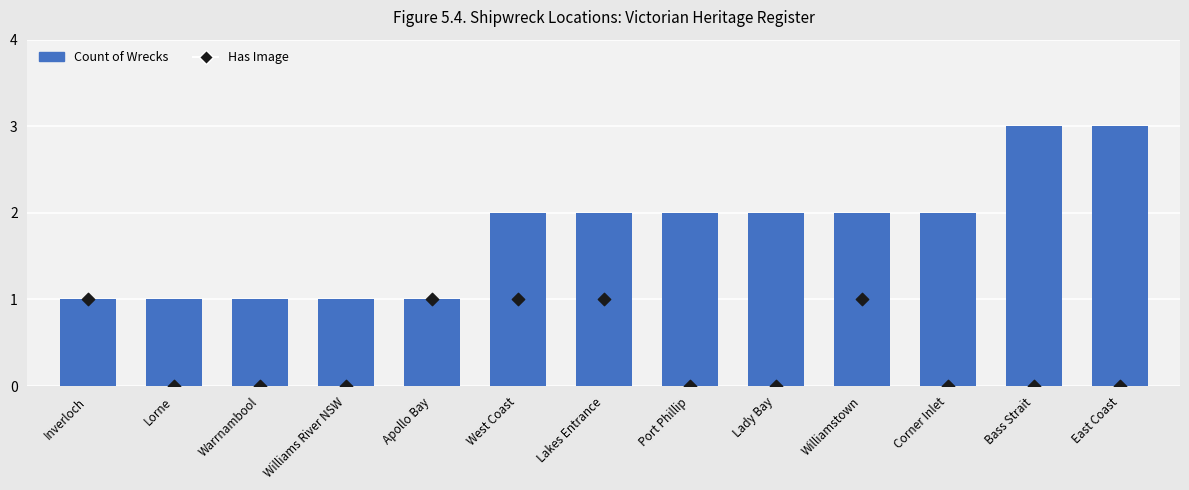

Is the value of Count of Wrecks at Lady Bay greater than the value of Has Image at Williamstown?

Yes